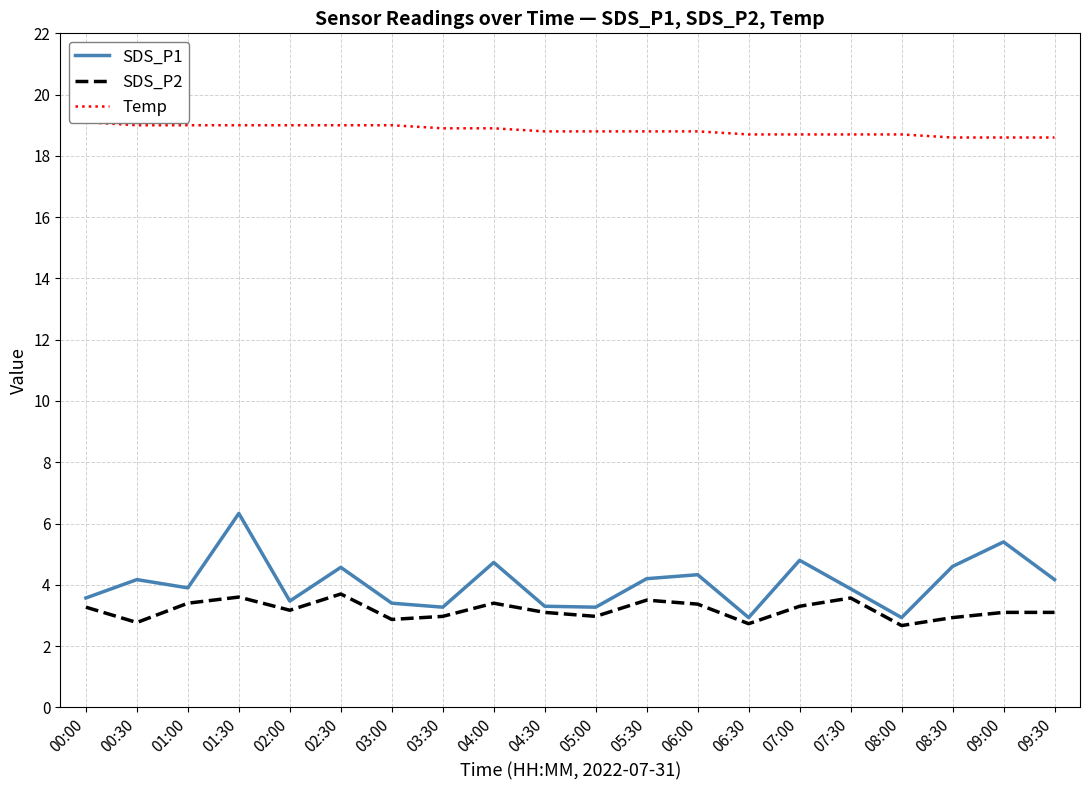

At how many categories does at least one series exceed 3?

20